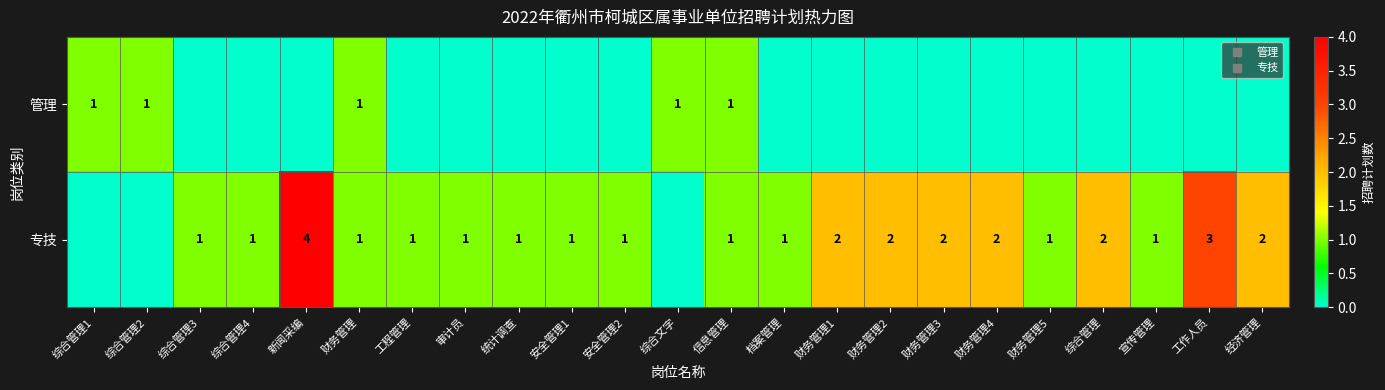

What is the approximate value of 专技 at 新闻采编?

4